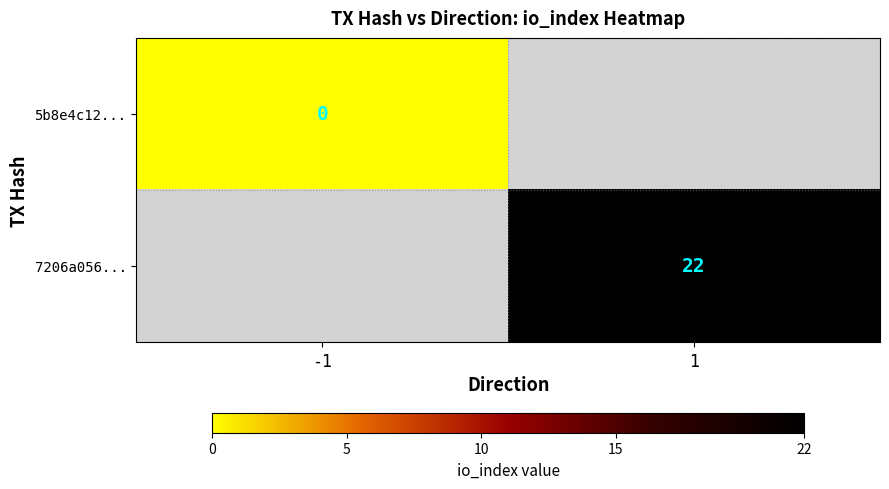

The value of 7206a056... at 1 is 38. True or false?

False